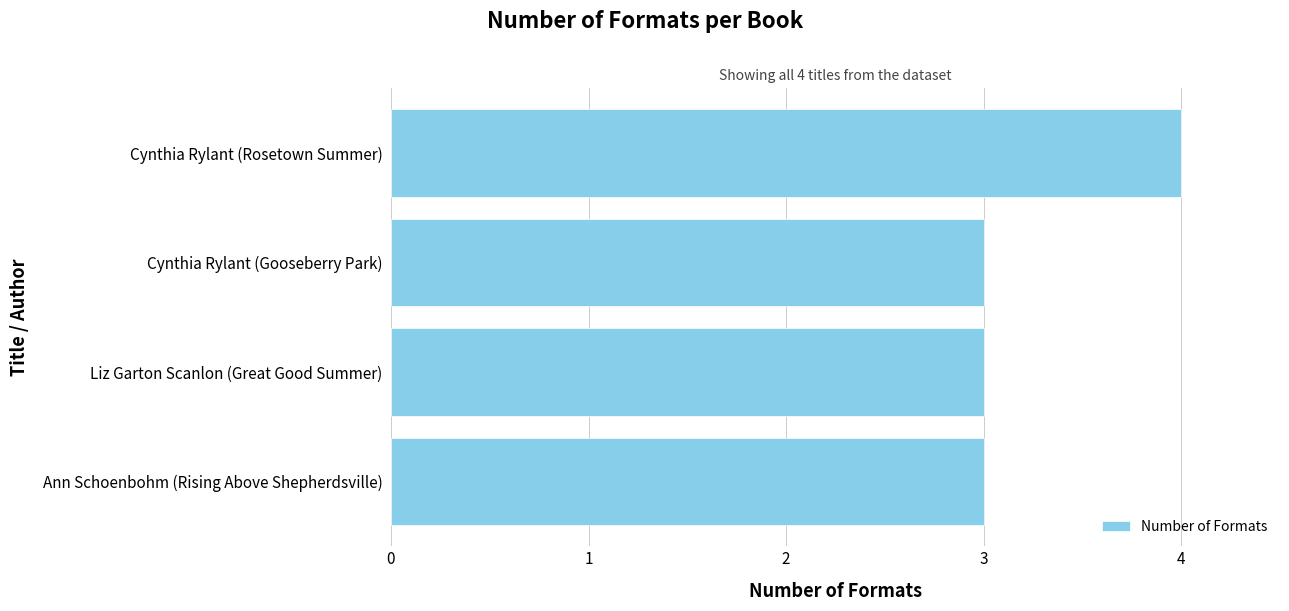

What is the ratio of the value at Ann Schoenbohm (Rising Above Shepherdsville) to the value at Cynthia Rylant (Gooseberry Park)?

1.0